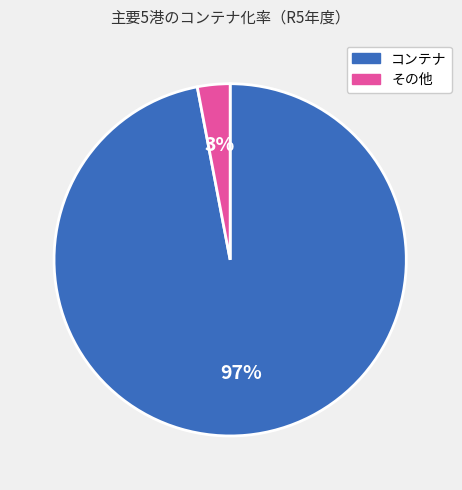

Which slice is the largest?

コンテナ